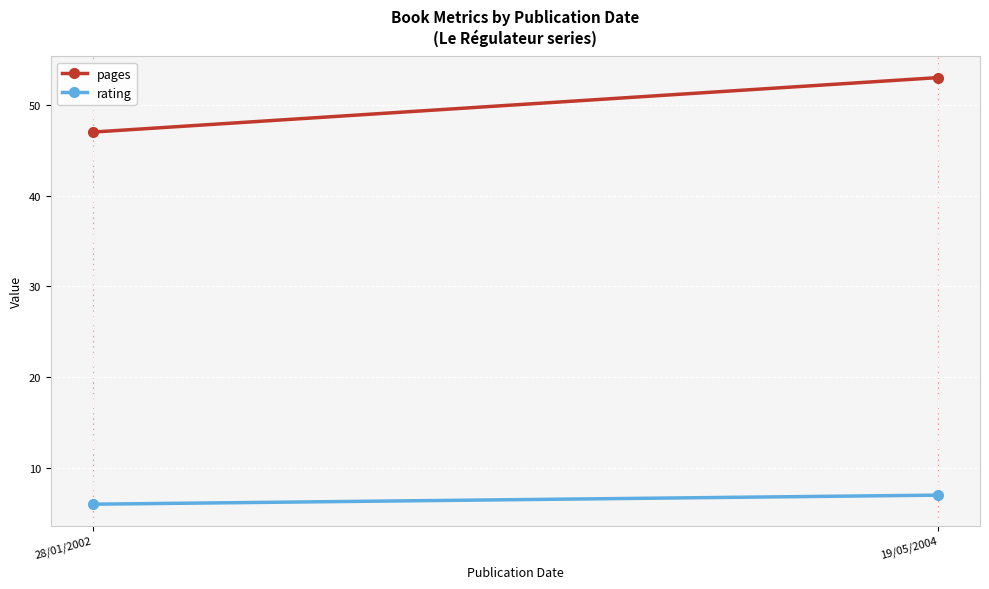

What position from the left is 28/01/2002?

1